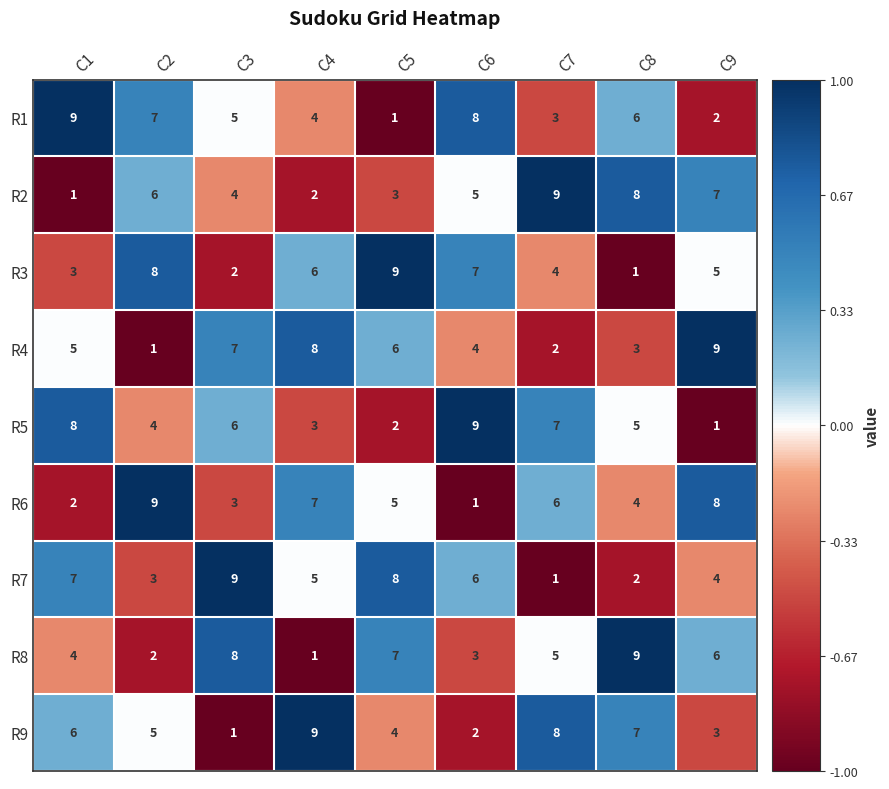

At how many categories does at least one series exceed 3?

9